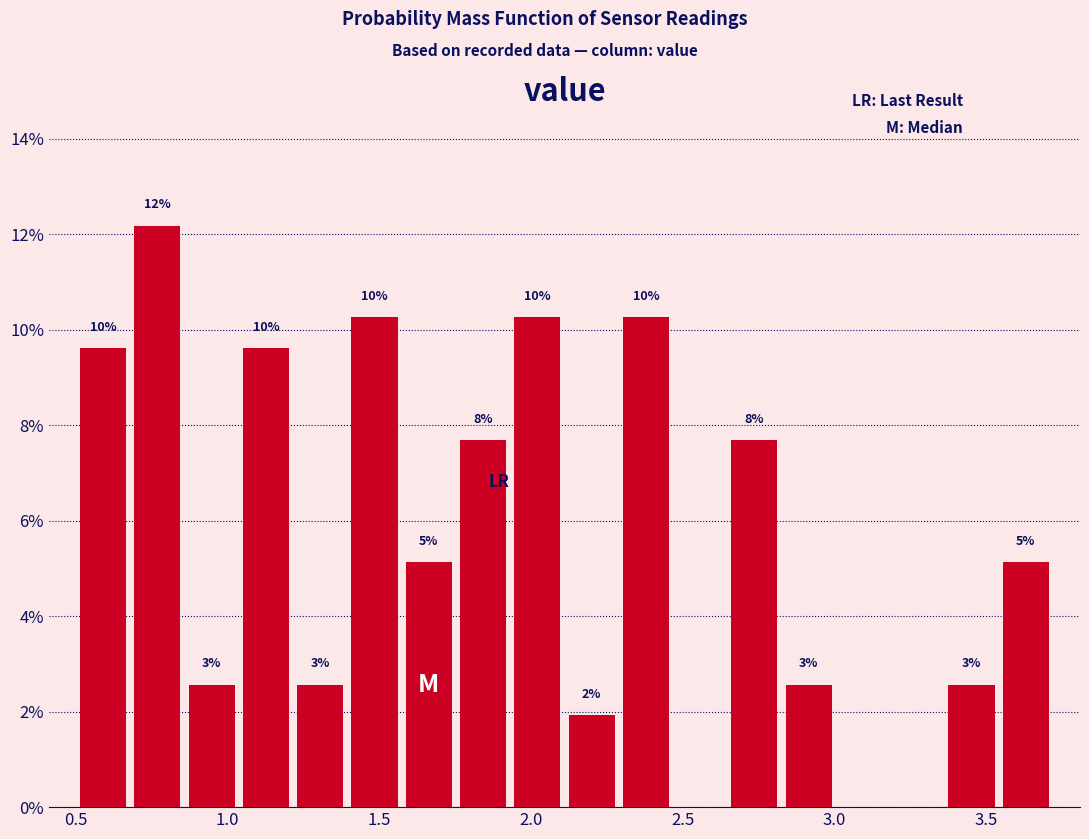

Around what value on the x-axis is the tallest bar? Give the approximate position of its centre, as read against the axis.

0.75